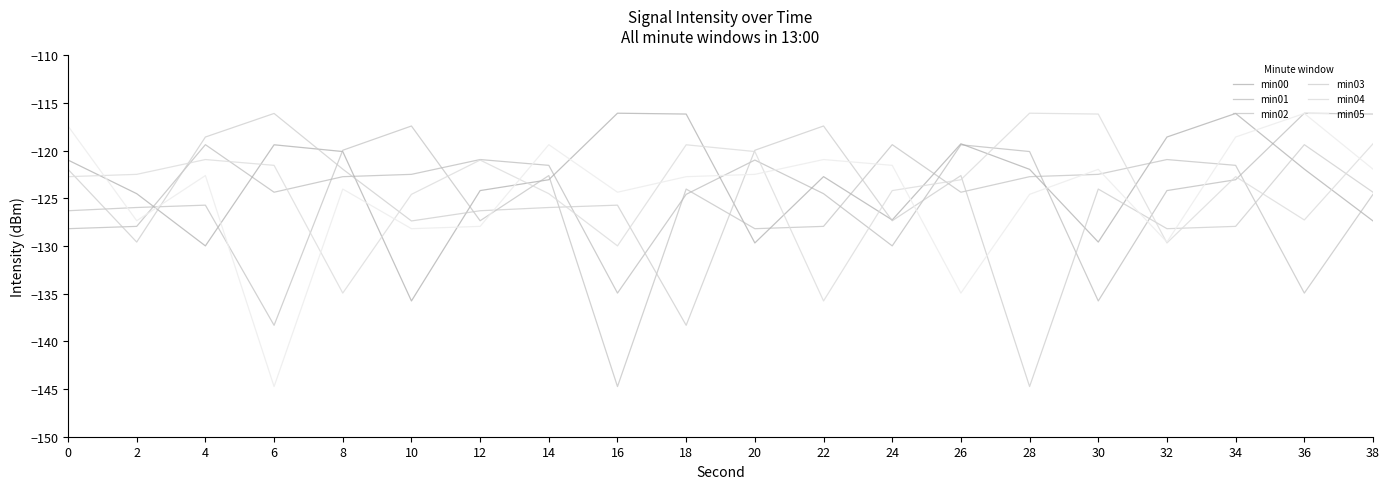

How many categories are shown in the chart?

20